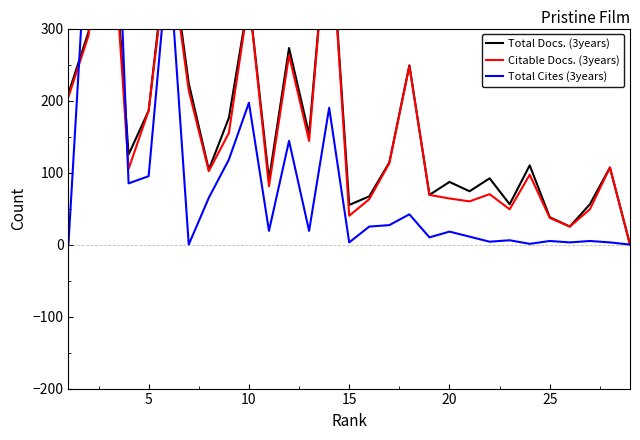

True or false: Citable Docs. (3years) has more than 1 interior local peaks.

True